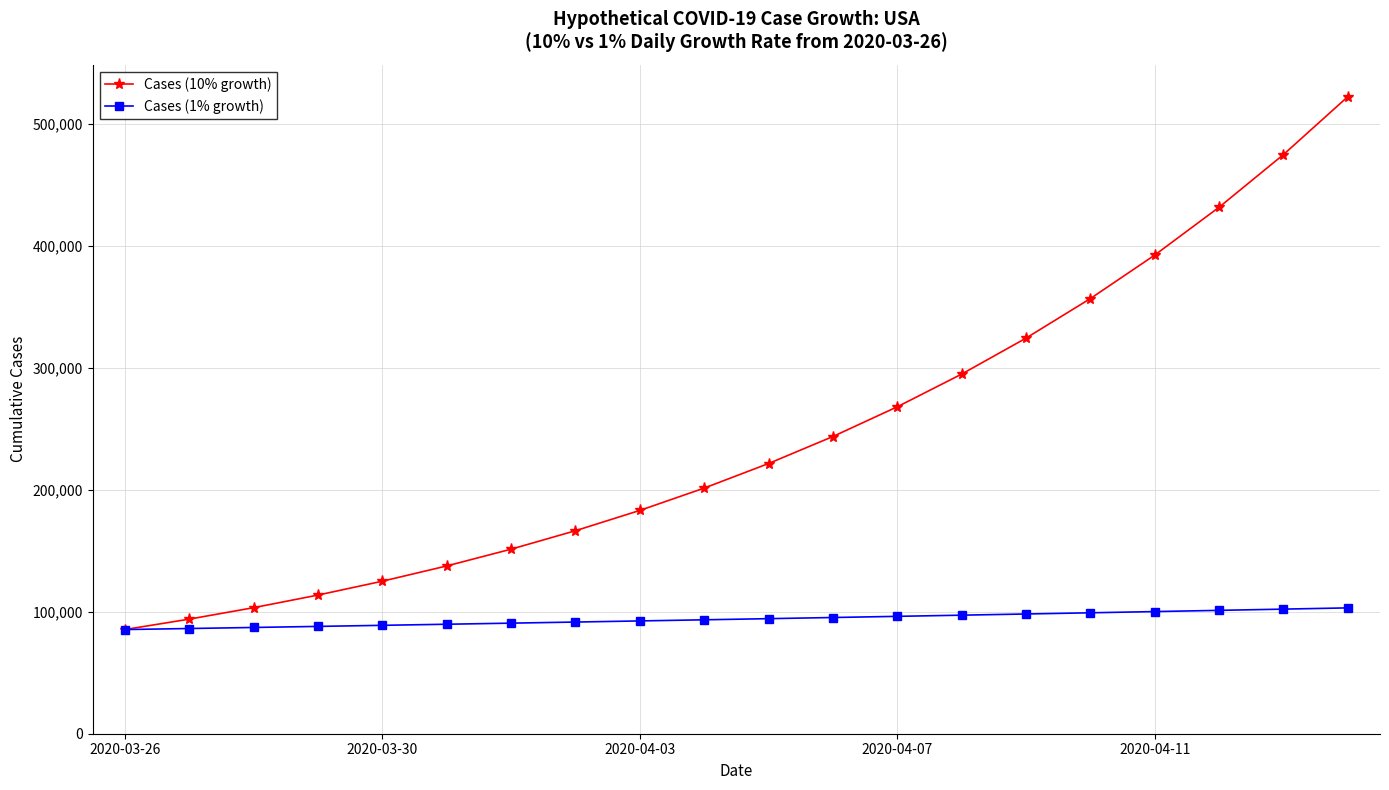

Which series has the largest range (max minus min)?

Cases (10% growth)